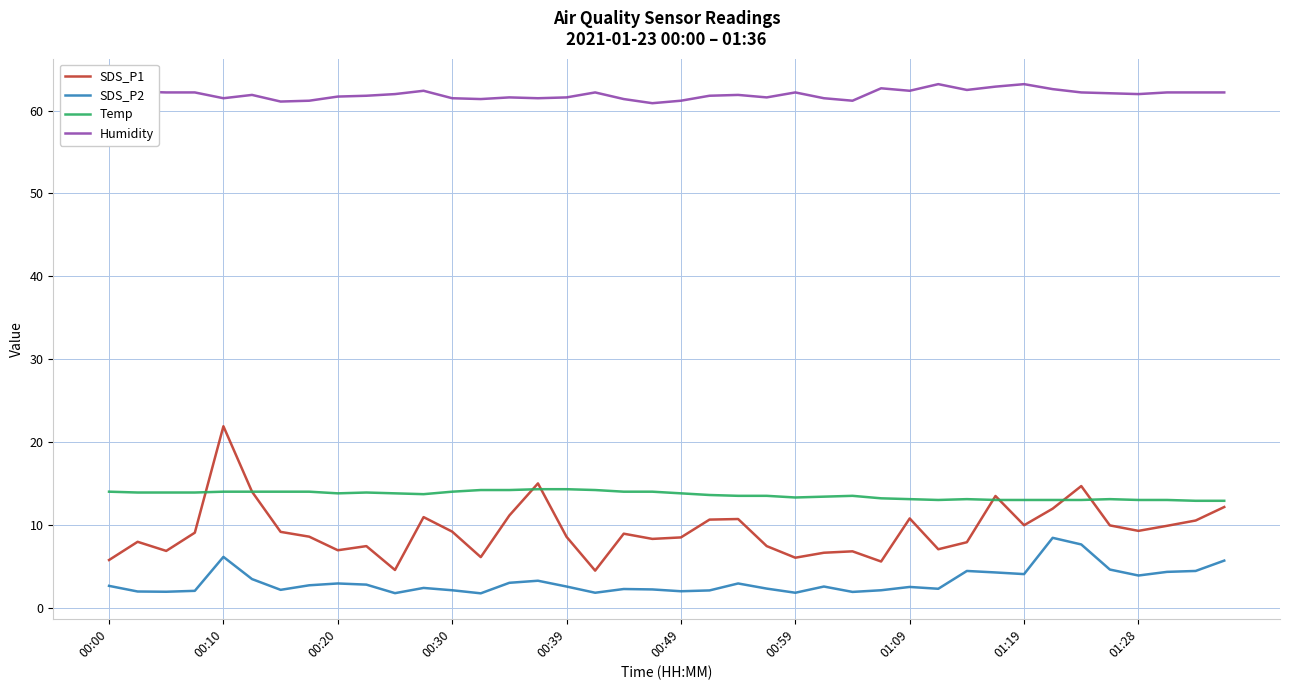

Does the chart display data point markers on the line(s)?

No